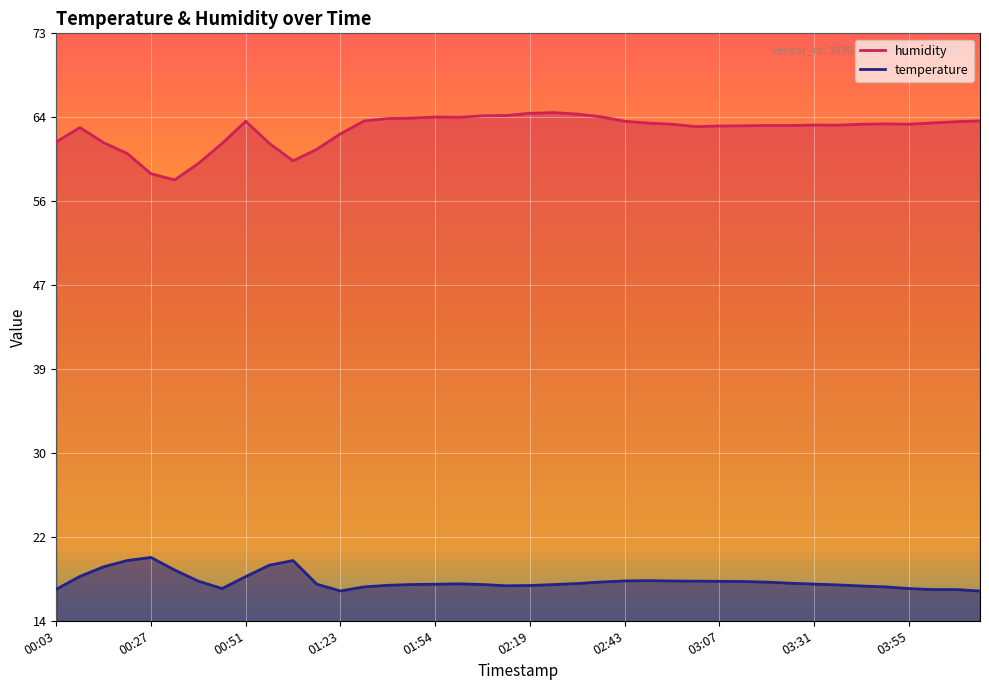

Rank the categories by temperature value from lowest to highest.

04:14, 01:23, 04:01, 04:08, 00:03, 00:45, 03:55, 01:29, 03:49, 03:43, 02:13, 02:19, 01:42, 03:37, 02:25, 01:48, 02:07, 01:16, 01:54, 03:31, 02:01, 02:31, 03:25, 03:19, 02:37, 03:13, 03:07, 00:39, 03:01, 02:55, 02:43, 02:49, 00:51, 00:09, 00:33, 00:15, 00:57, 00:21, 01:04, 00:27